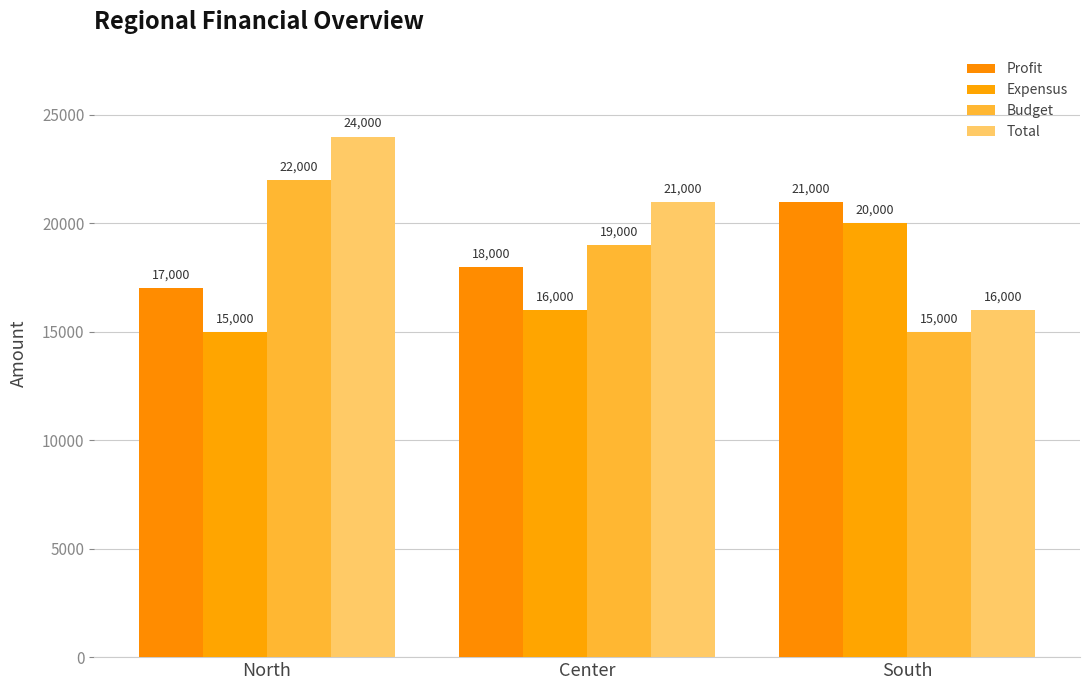

Does the chart contain stacked bars?

No